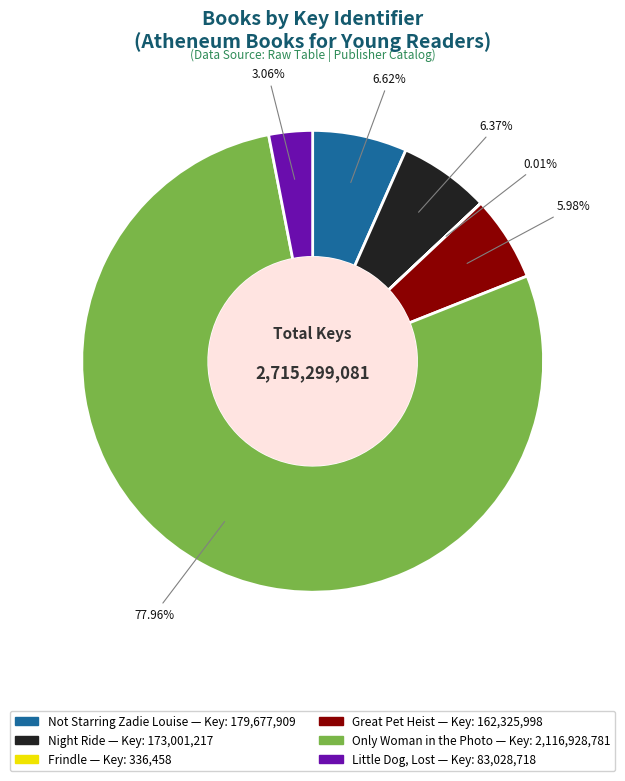

Which category has the biggest portion of the pie?

Only Woman in the Photo